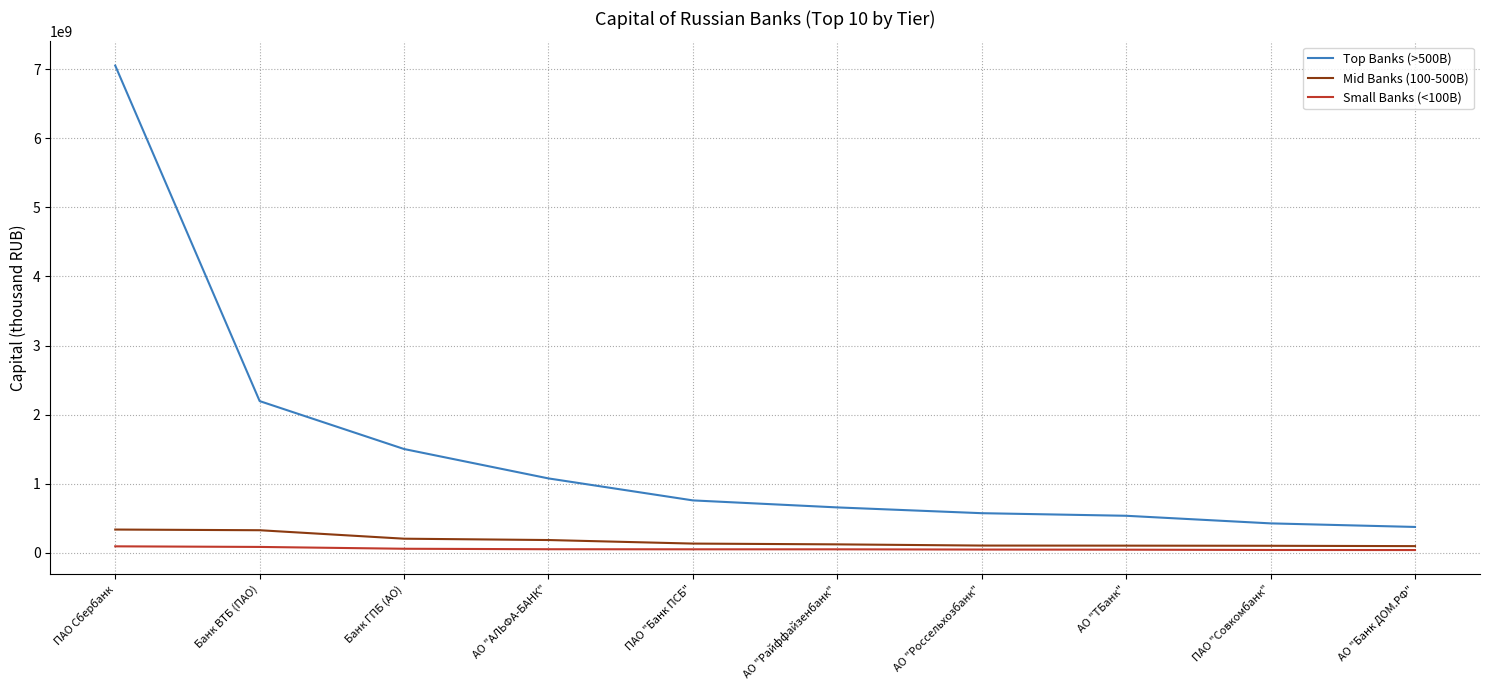

Does the chart have visible grid lines?

Yes